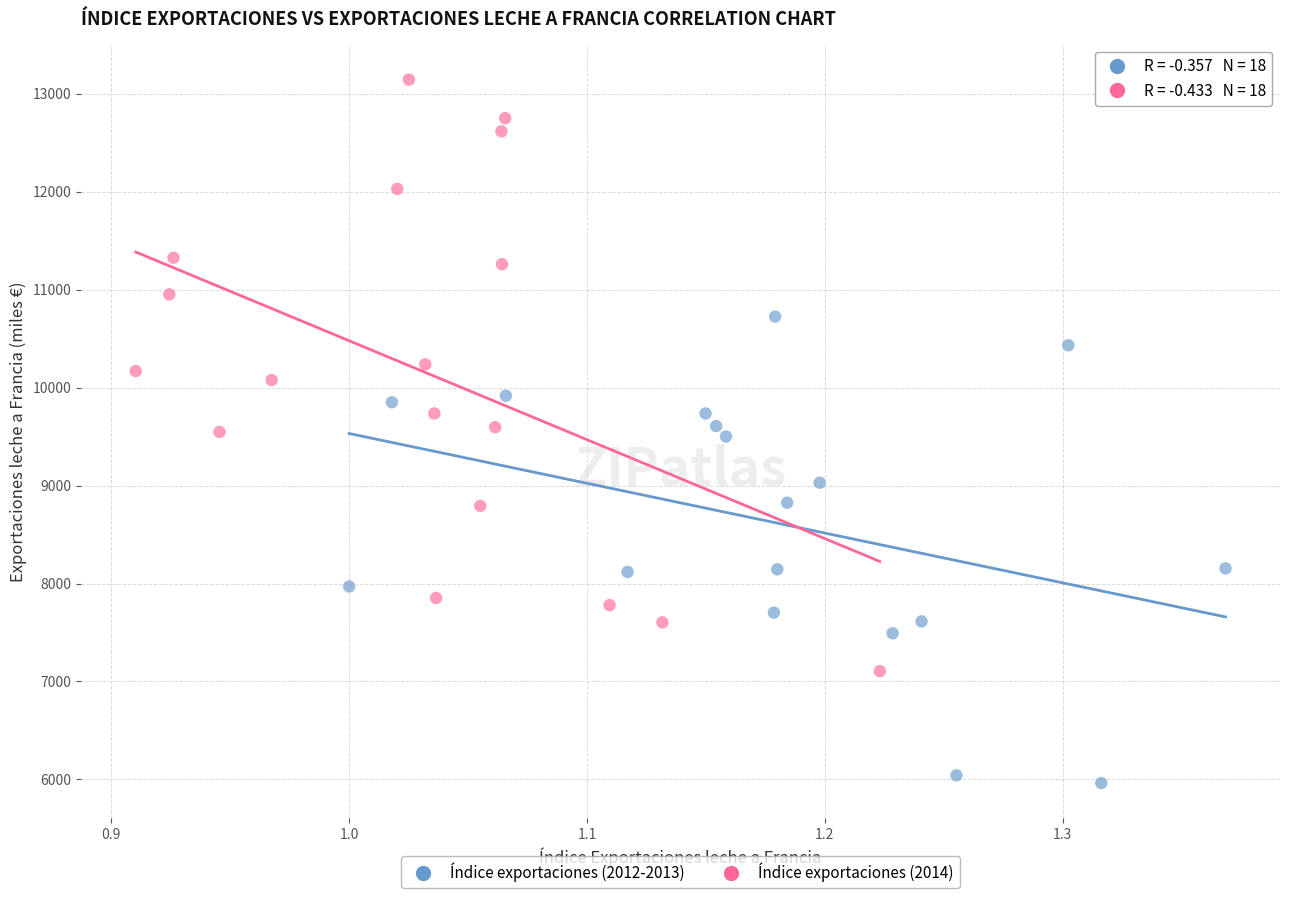

Which series has the widest spread of Y values?

Índice exportaciones (2014)